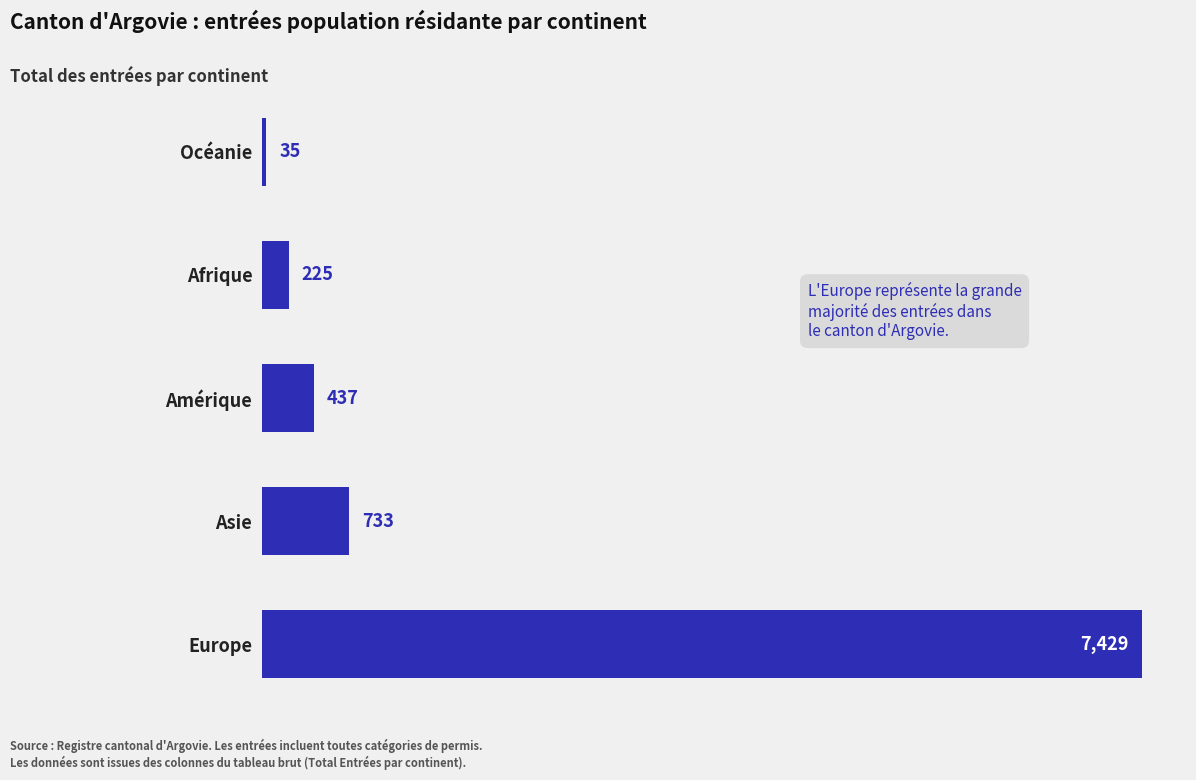

Approximately how many times larger is the value at Amérique compared to Océanie?

12.5